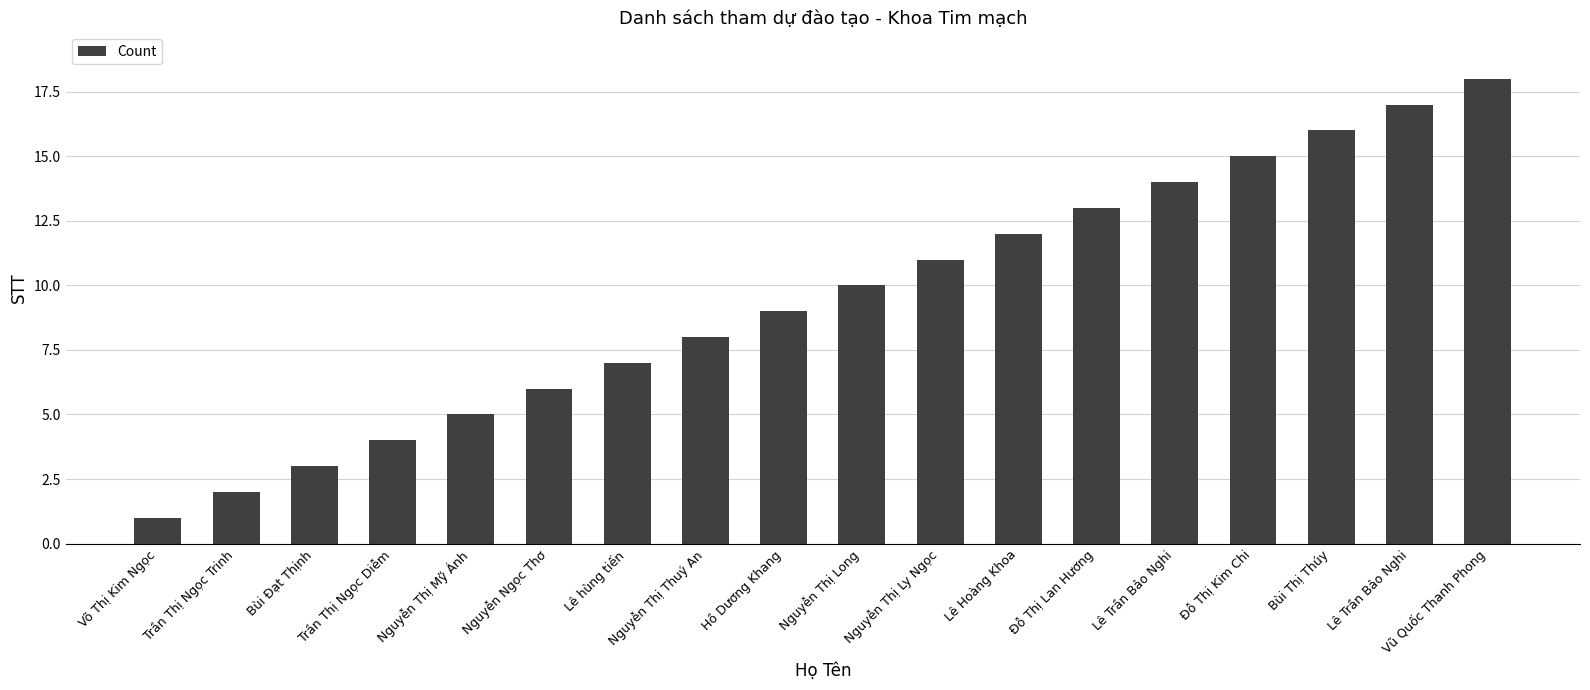

True or false: the data shows 2 at Trần Thị Ngọc Diễm.

False